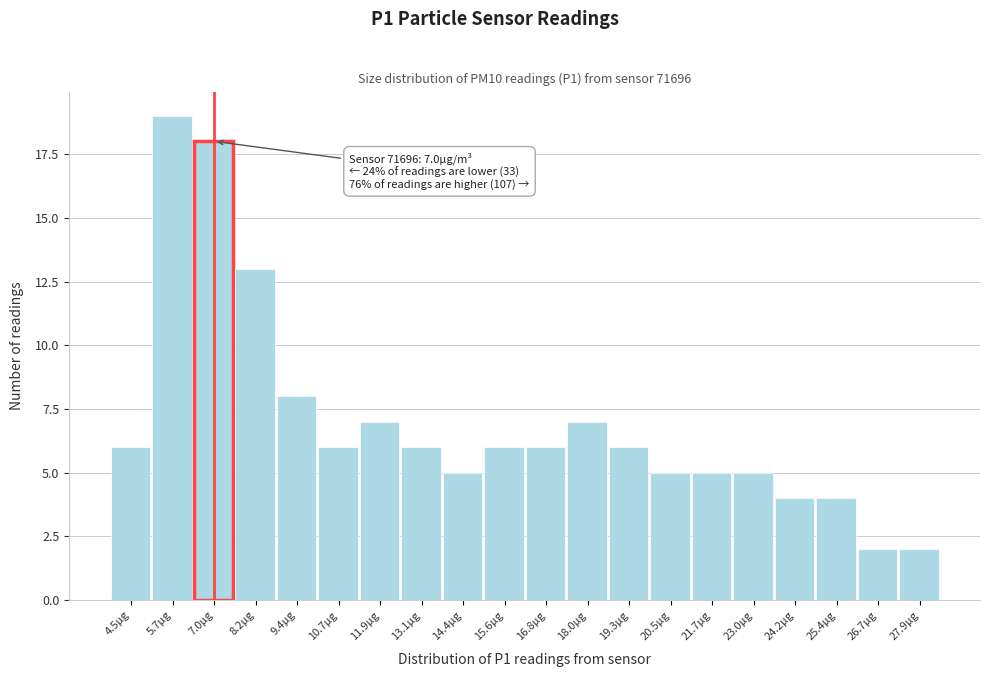

Over which range of the x-axis is the bar tallest?

5.2 to 6.4